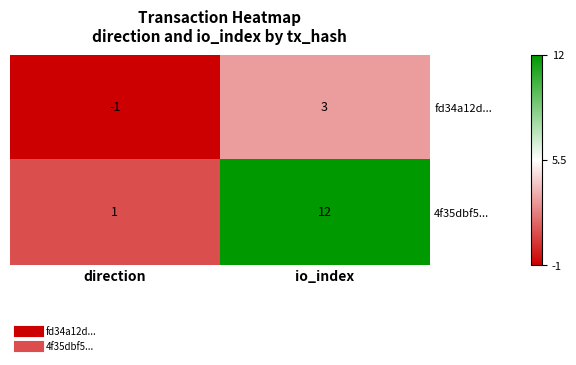

Reading left to right, list all the values displayed in this chart.

fd34a12d...: direction=-1	io_index=3
4f35dbf5...: direction=1	io_index=12